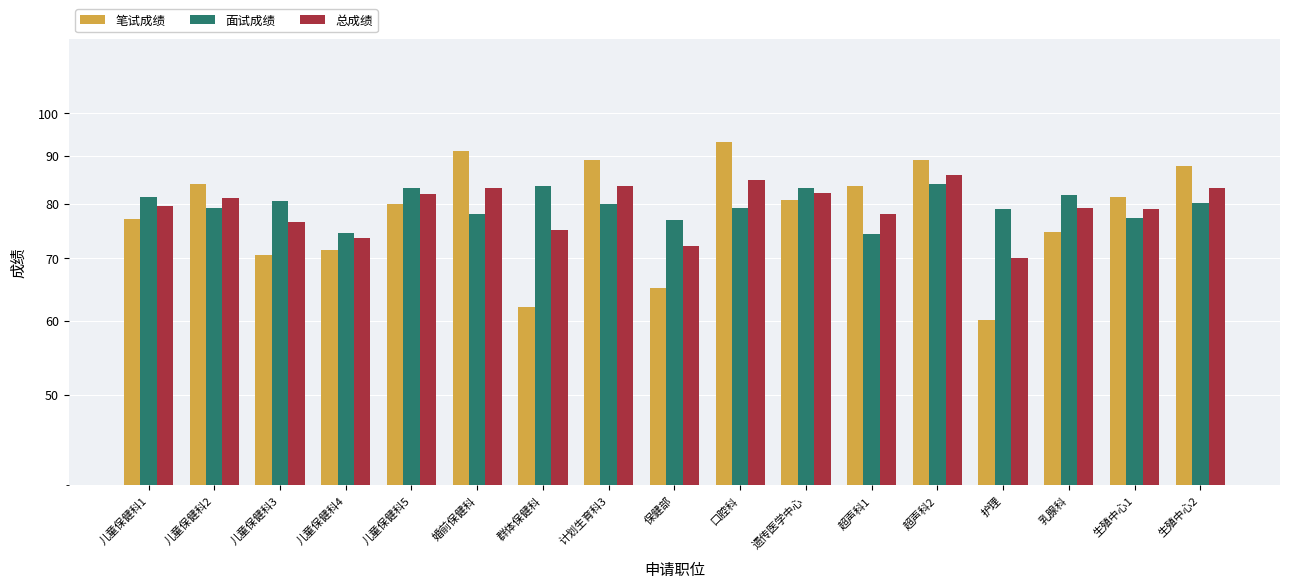

What is the minimum value shown in the chart?

60.1